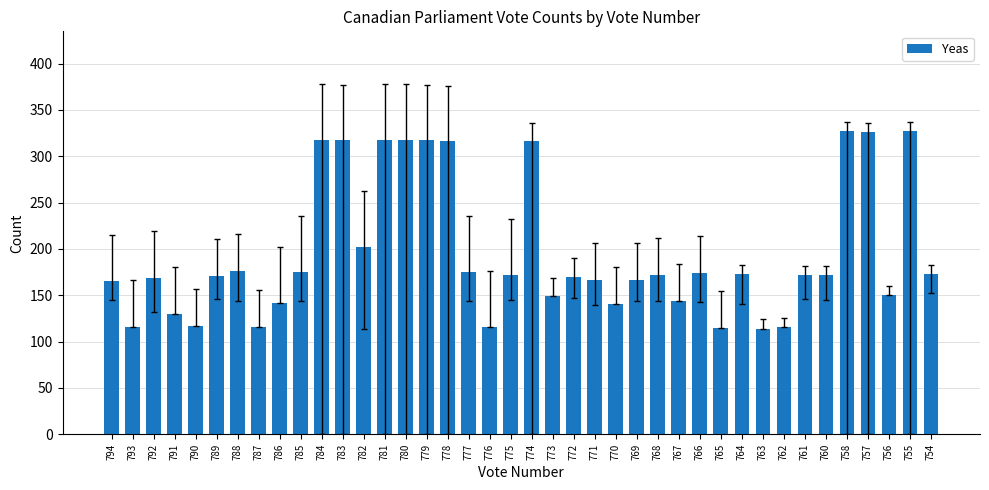

The chart shows a value of 260 at 785. True or false?

False